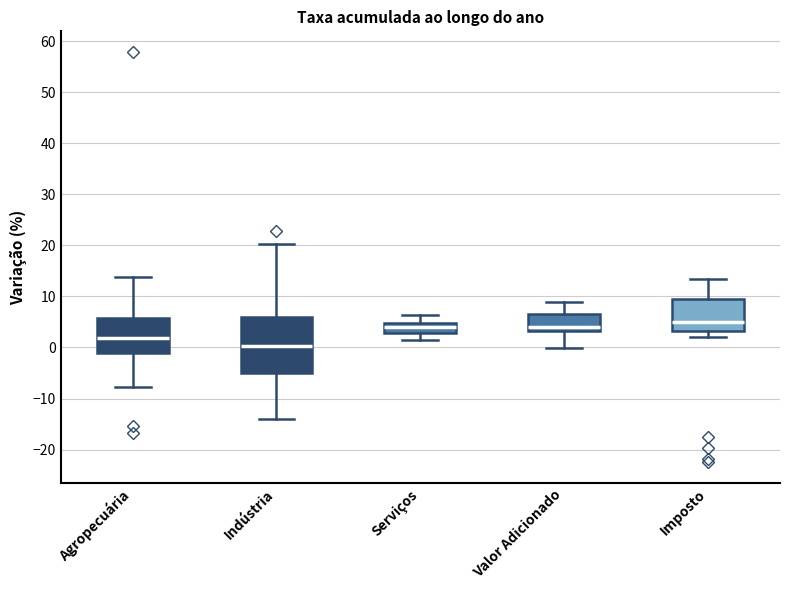

Reading left to right, read every box against the y-axis: the position of its median line, the range the box covers, and the ends of its whiskers. The values are not printed on the chart, so give them approximately, as read against the axis.

Agropecuária: median 2, box -1 to 6, whiskers -8 to 14
Indústria: median 0, box -5 to 6, whiskers -14 to 20
Serviços: median 4, box 3 to 5, whiskers 1 to 6
Valor Adicionado: median 4, box 3 to 7, whiskers 0 to 9
Imposto: median 5, box 3 to 10, whiskers 2 to 13